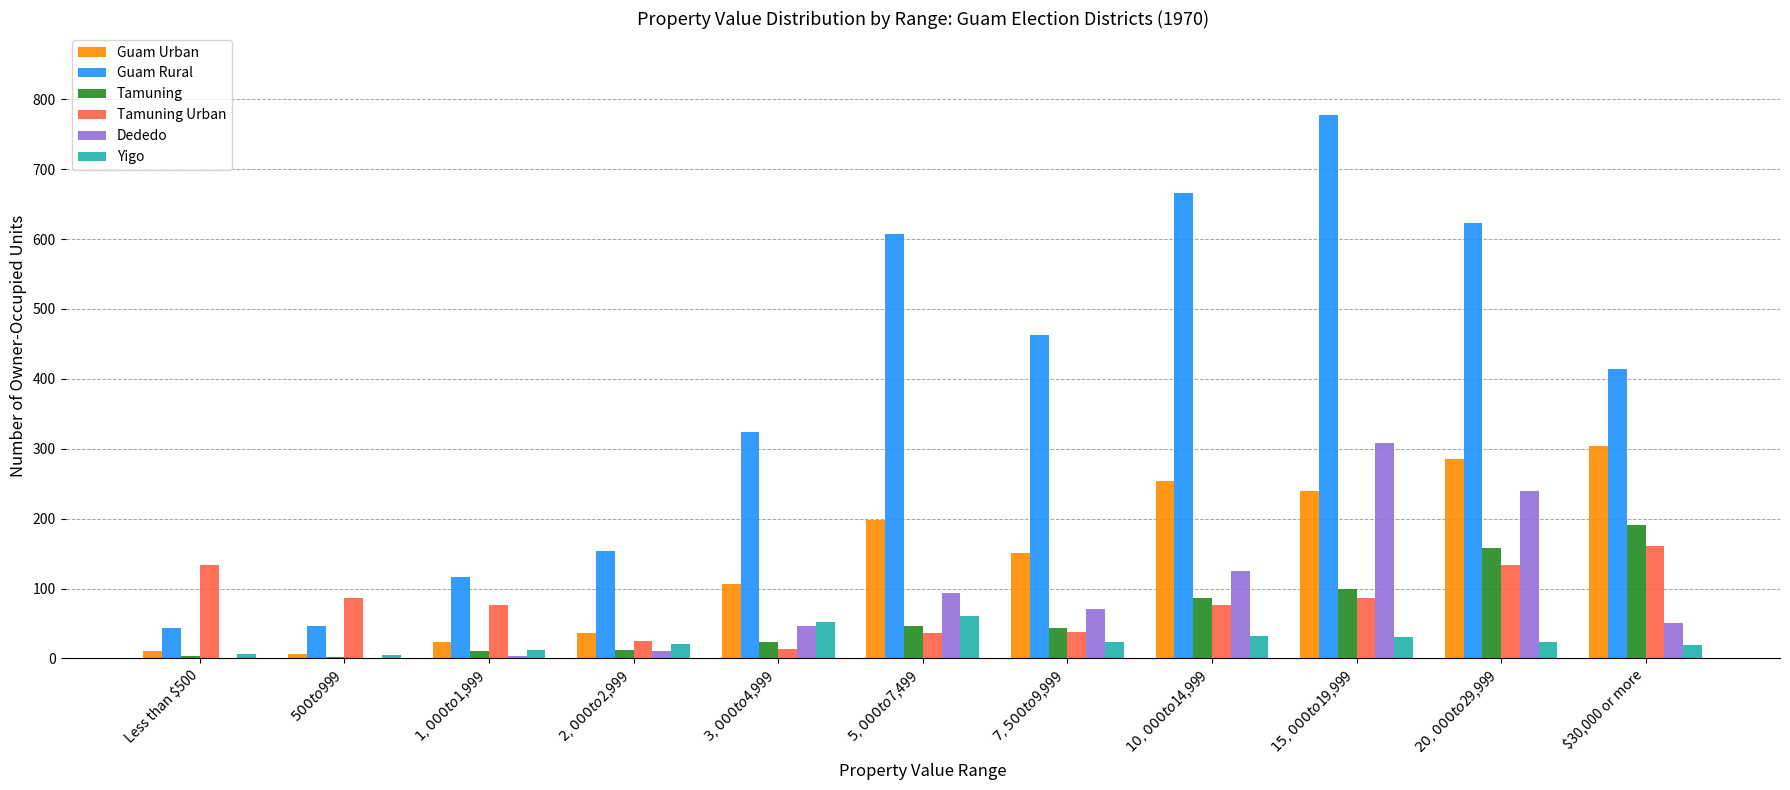

What is the maximum value shown in the chart?

778